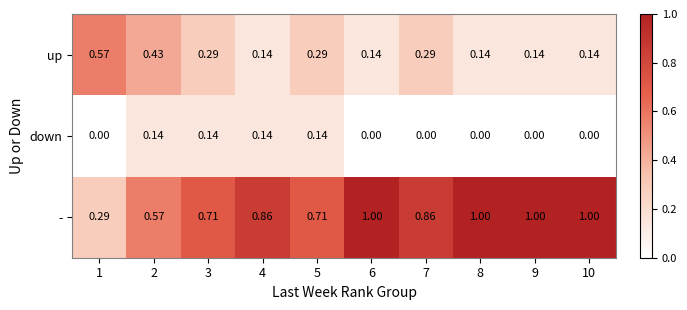

Which series has the widest spread of values?

-